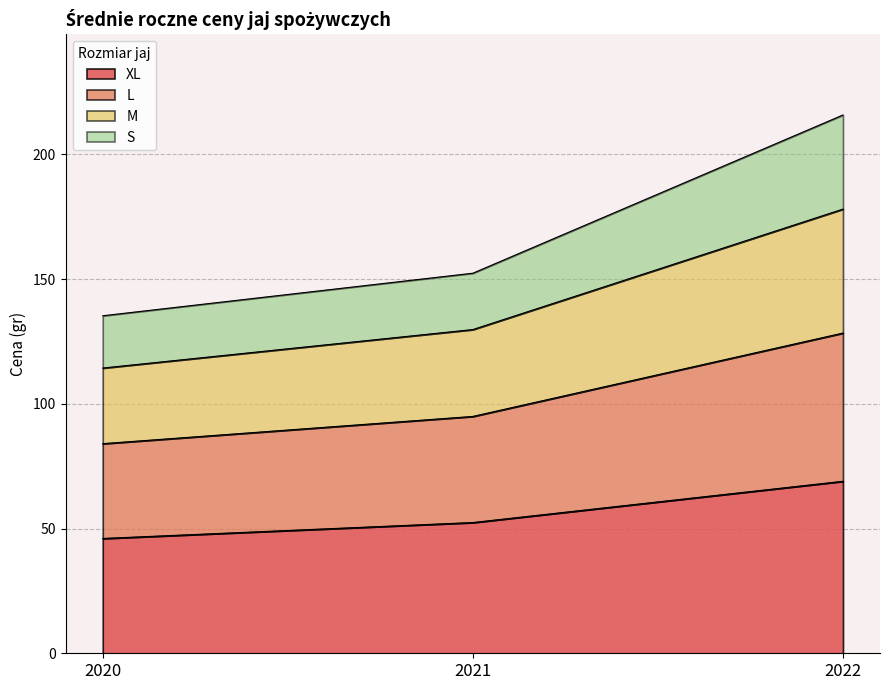

At which category is the sum across all series the highest?

2022